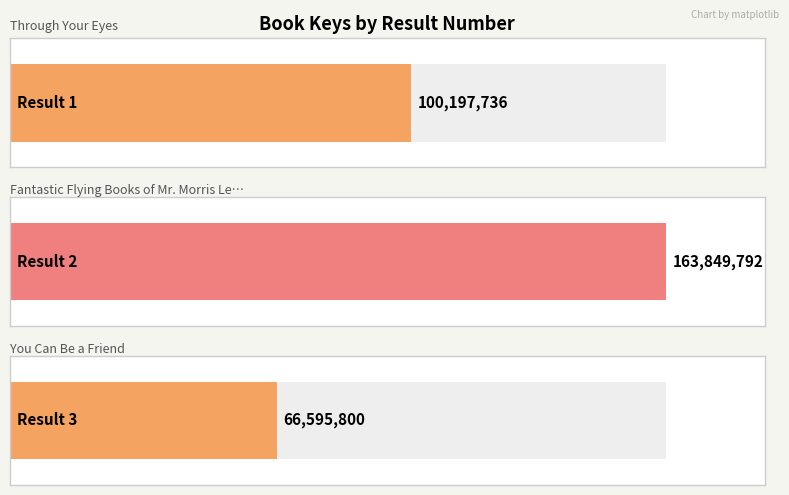

Rank the categories by value from lowest to highest.

3, 1, 2